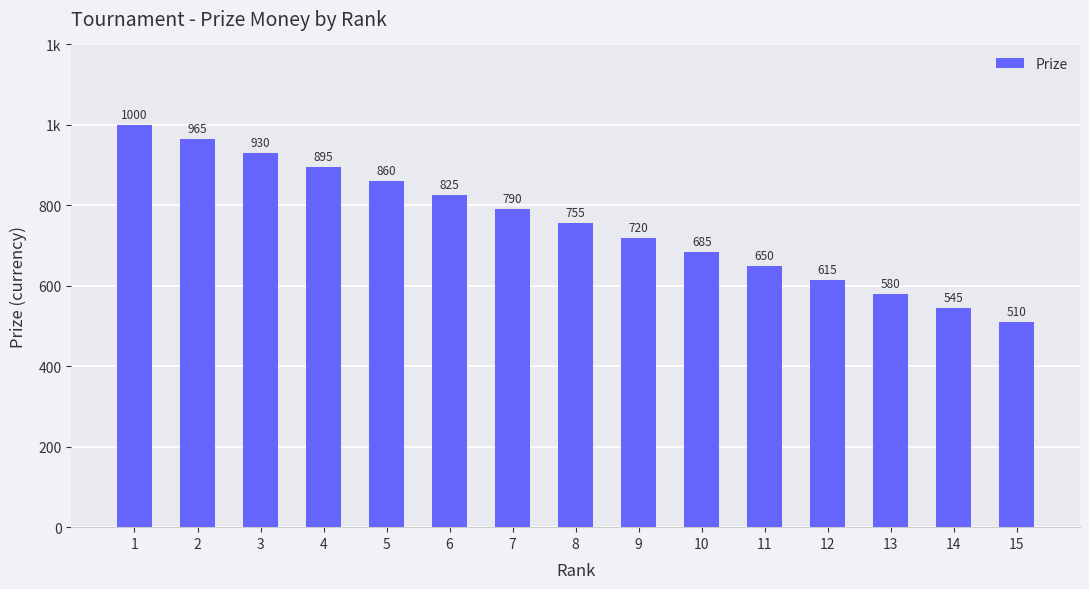

Reading left to right, list all the values displayed in this chart.

1=1000	2=965	3=930	4=895	5=860	6=825	7=790	8=755	9=720	10=685	11=650	12=615	13=580	14=545	15=510